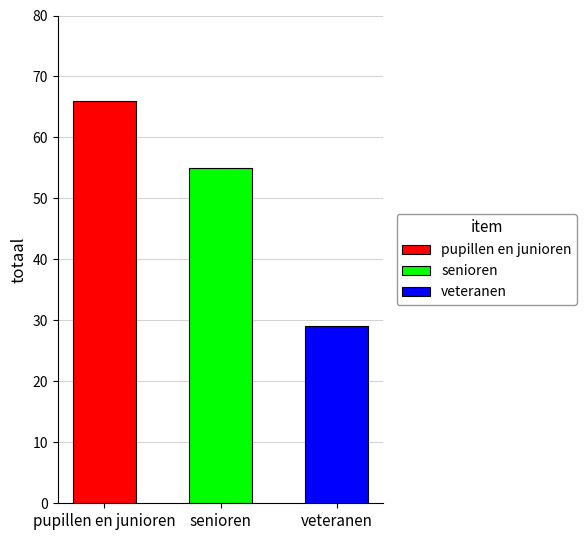

What is the average value?

50